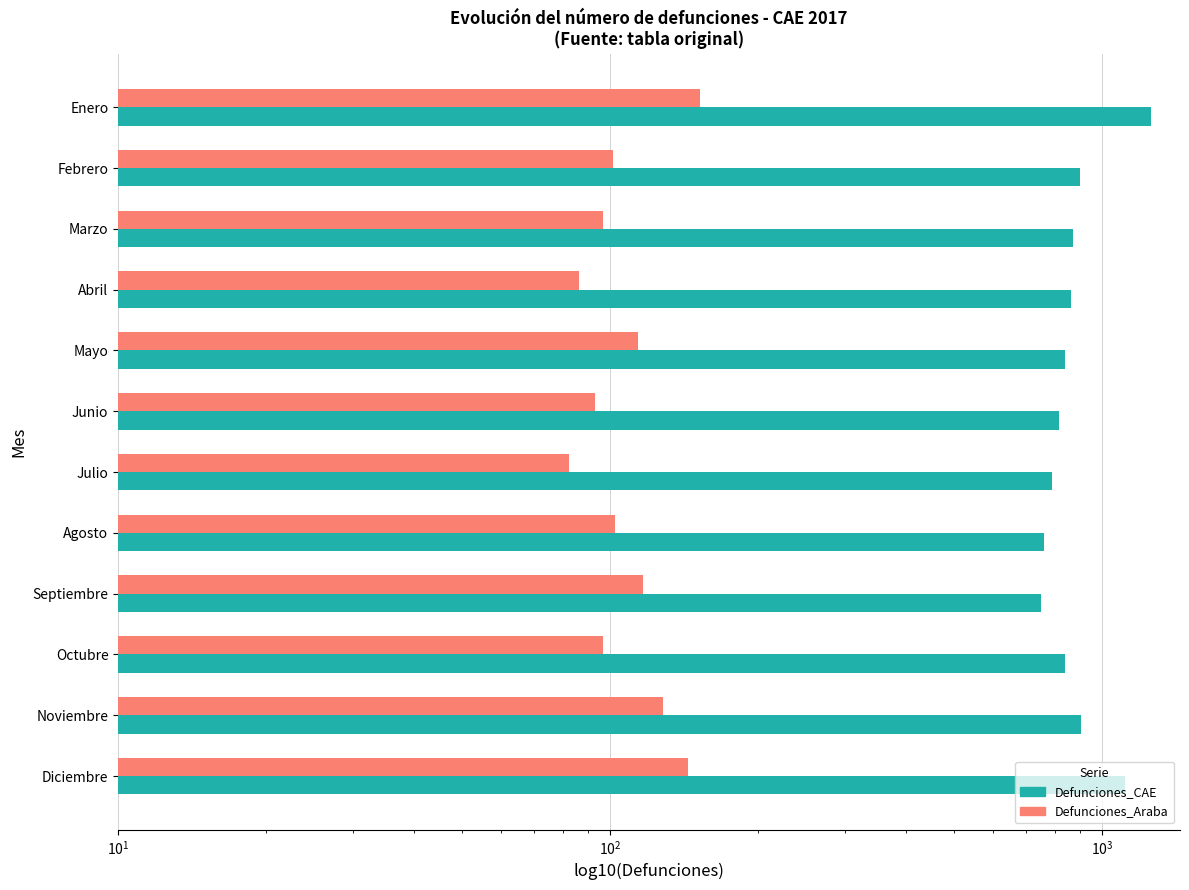

How many groups of bars are there?

12